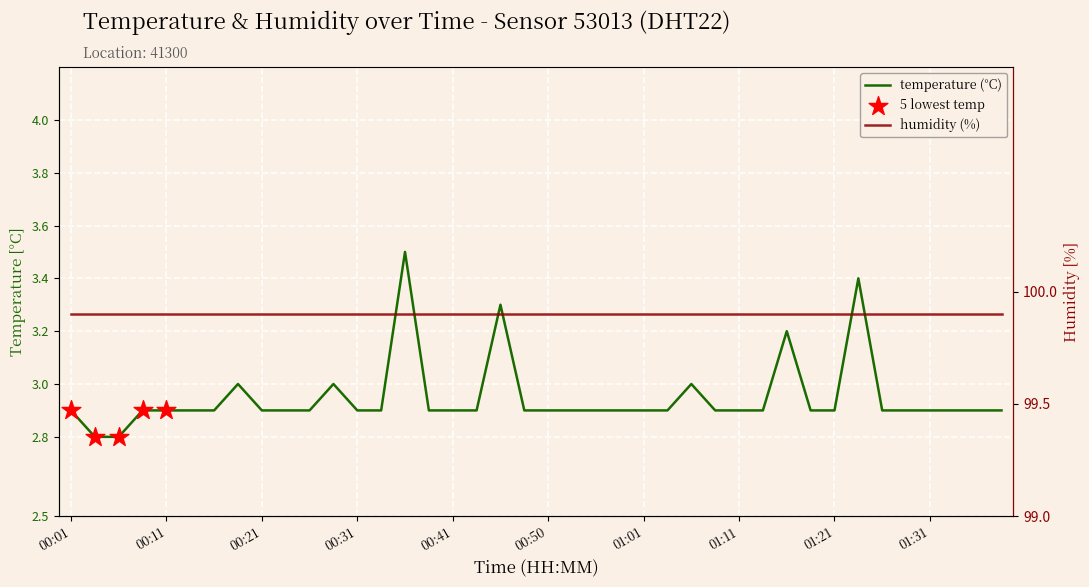

Approximately how many times larger is the value at 01:21 compared to 00:43?

1.0